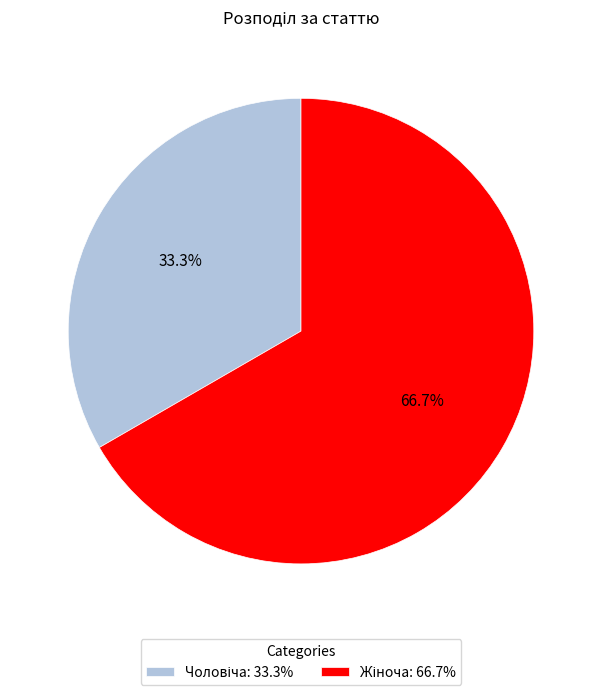

Is there a majority slice in this chart?

Yes